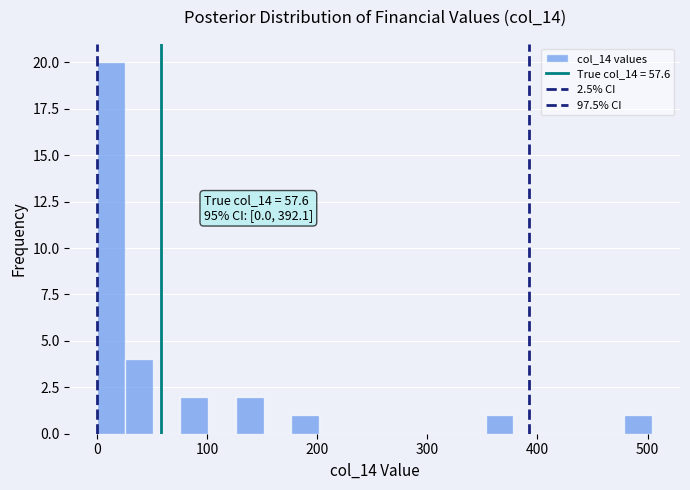

Read against the x-axis, roughly where is the centre of the tallest bar?

10